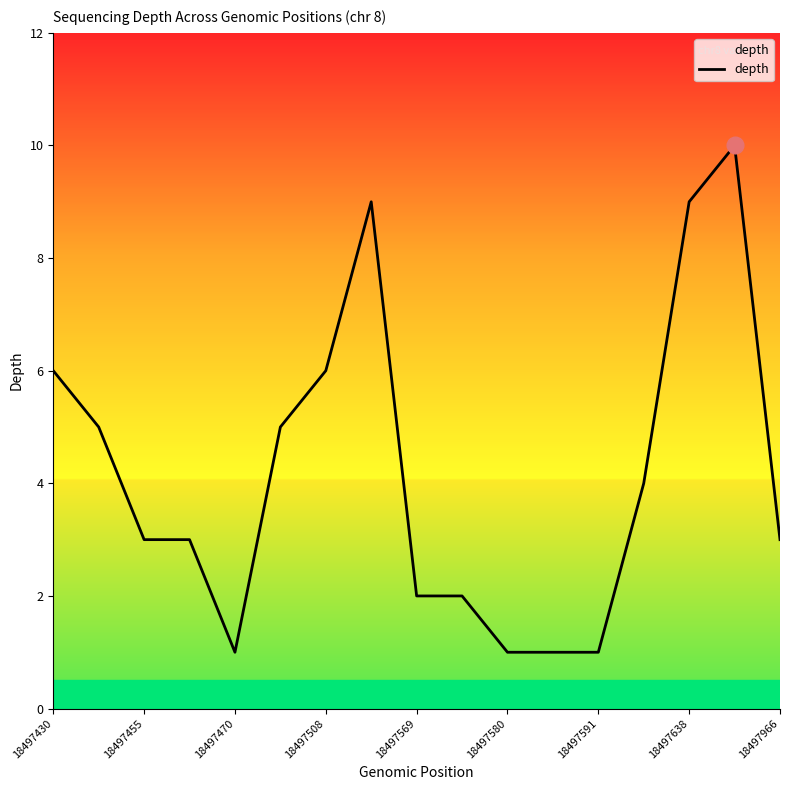

Reading left to right, transcribe all the data shown in this chart.

6	5	3	3	1	5	6	9	2	2	1	1	1	4	9	10	3